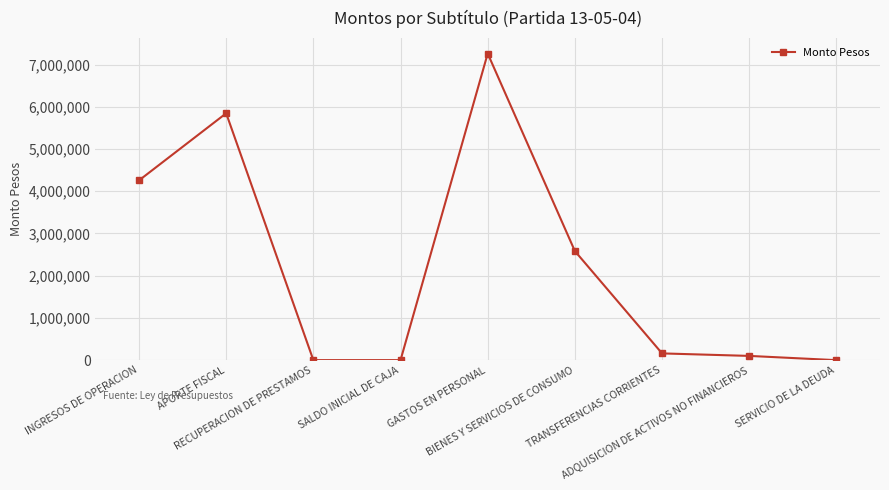

How many data points are less than 160255?

4